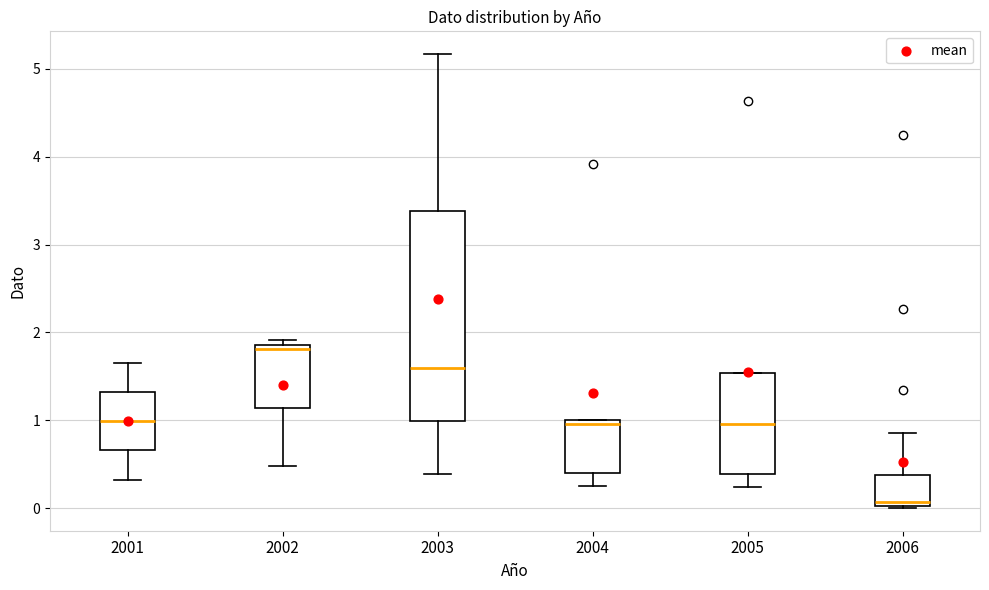

Reading left to right, transcribe this box plot: for each box, give where its median line is, the range the box spans, and where its two whiskers end, as read against the y-axis. The values are not printed on the chart, so give them approximately, as read against the axis.

2001: median 1.0, box 0.7 to 1.3, whiskers 0.3 to 1.7
2002: median 1.8, box 1.1 to 1.9, whiskers 0.5 to 1.9 (just above the box's upper edge)
2003: median 1.6, box 1.0 to 3.4, whiskers 0.4 to 5.2
2004: median 1.0 (just below the box's upper edge), box 0.4 to 1.0, whiskers 0.3 to 1.0
2005: median 1.0, box 0.4 to 1.5, whiskers 0.2 to 1.5
2006: median 0.1, box 0.0 to 0.4, whiskers 0.0 to 0.9